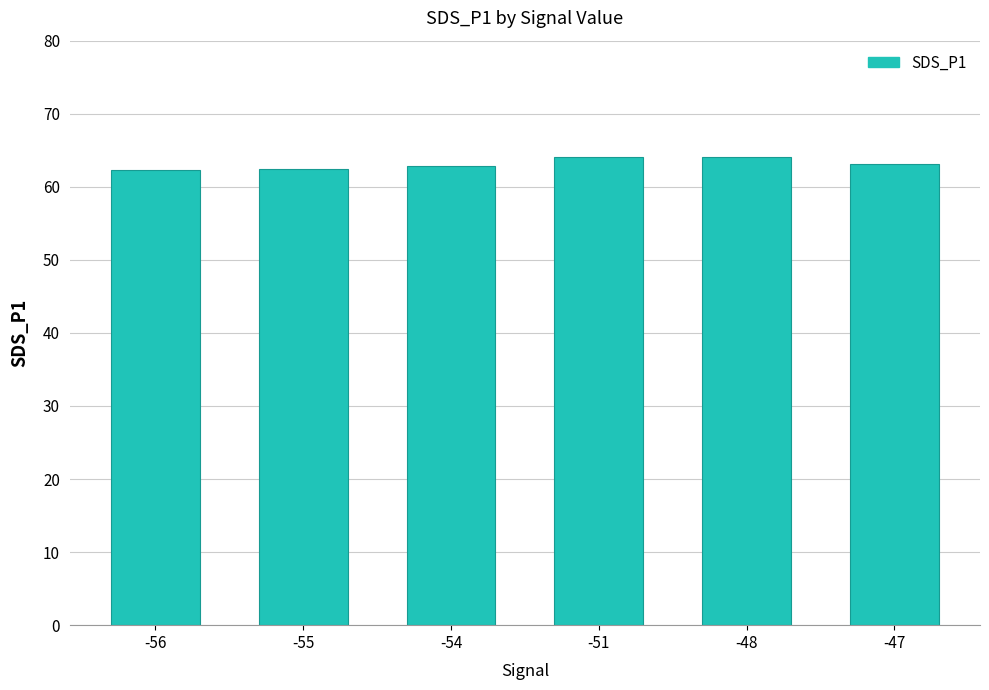

How many data points does each series have?

6